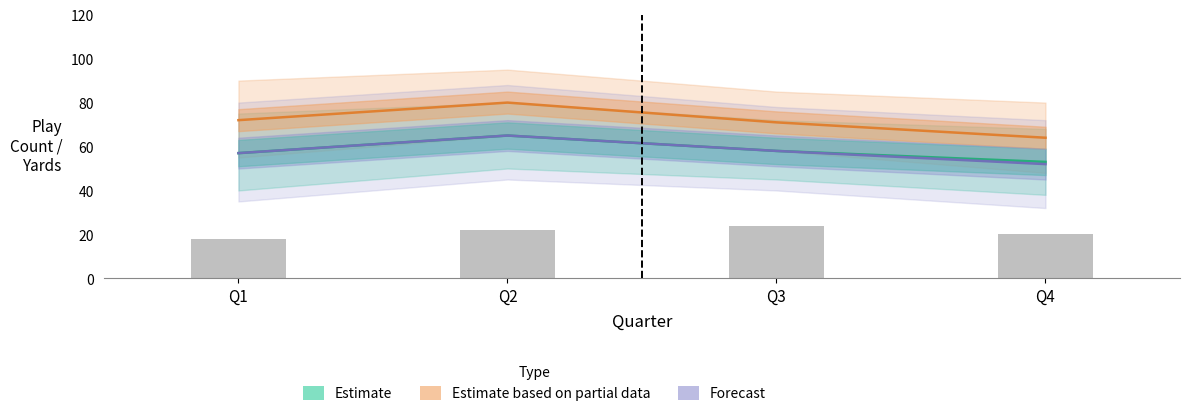

How many groups of bars are there?

4